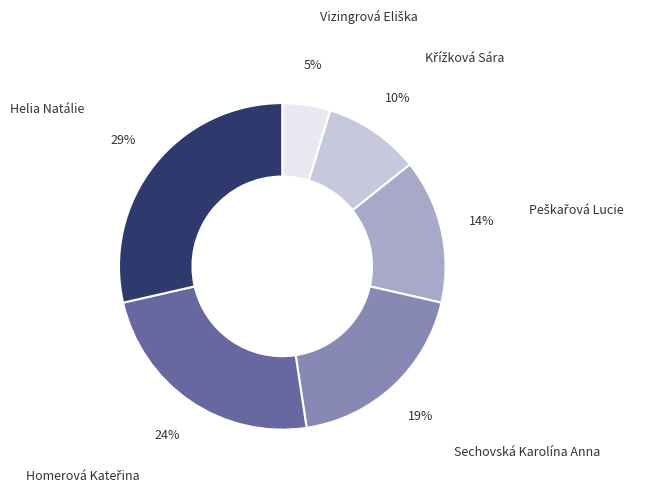

Is it true that Helia Natálie is 34% of the pie?

False